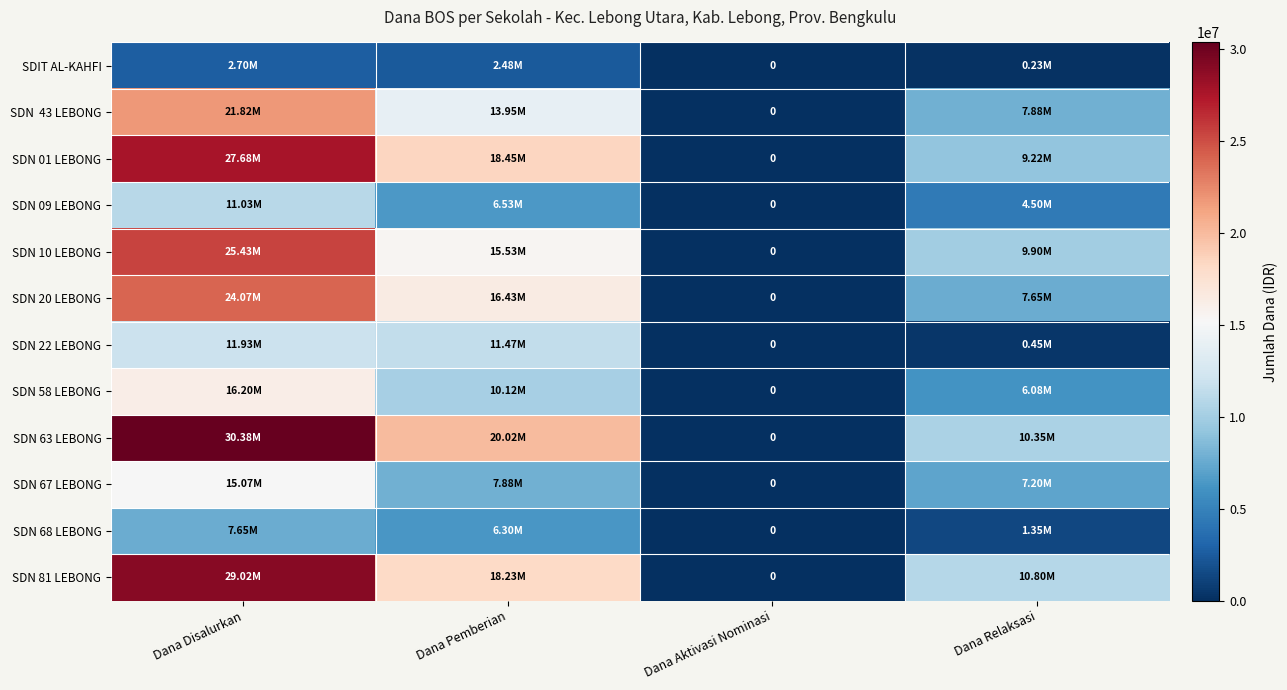

What is the maximum value for SDN 81 LEBONG?

29025000